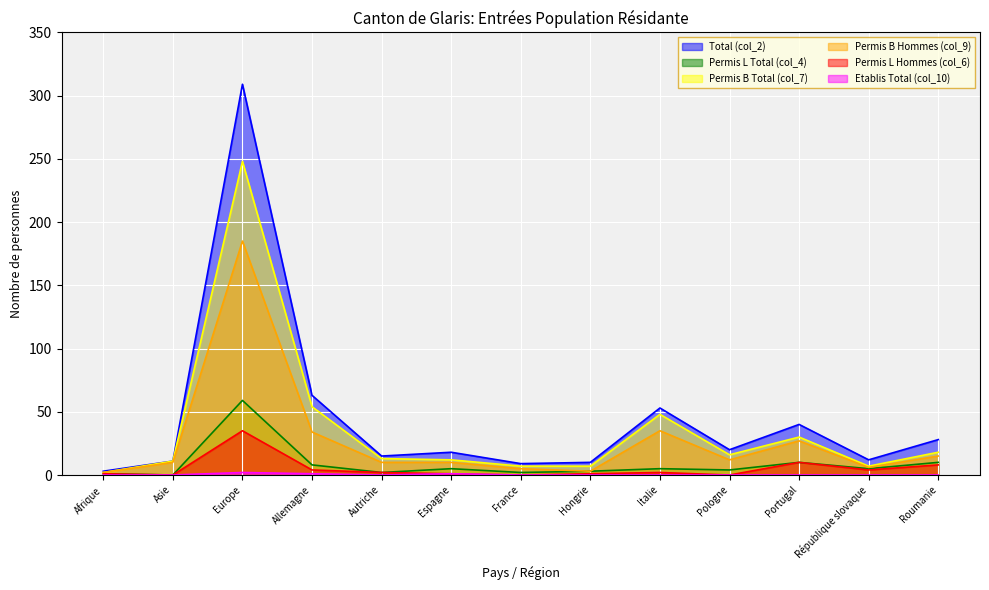

How many lines are shown in the chart?

6